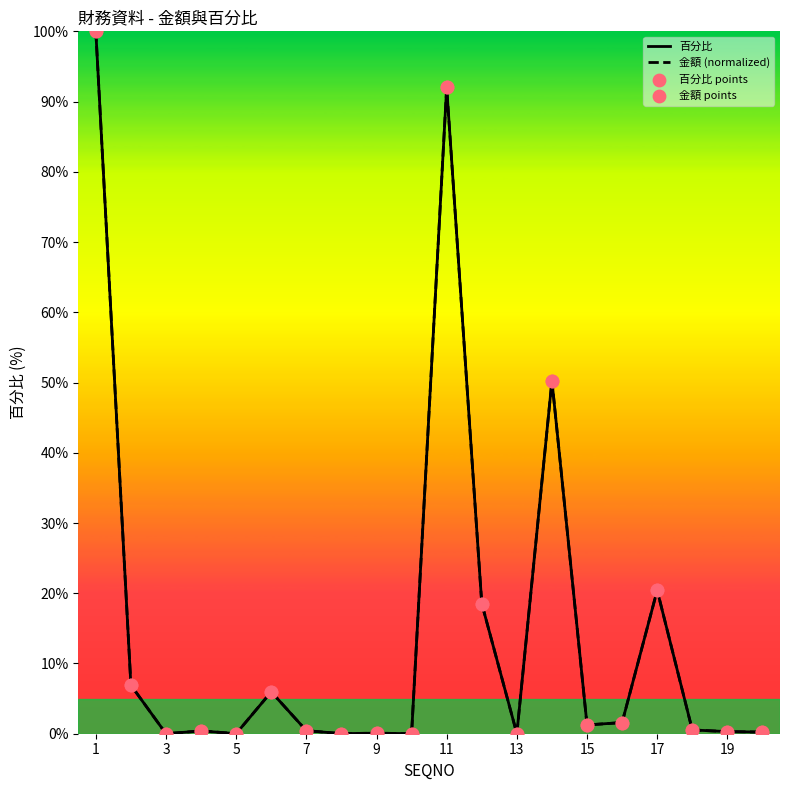

At how many categories does at least one series exceed 80?

2